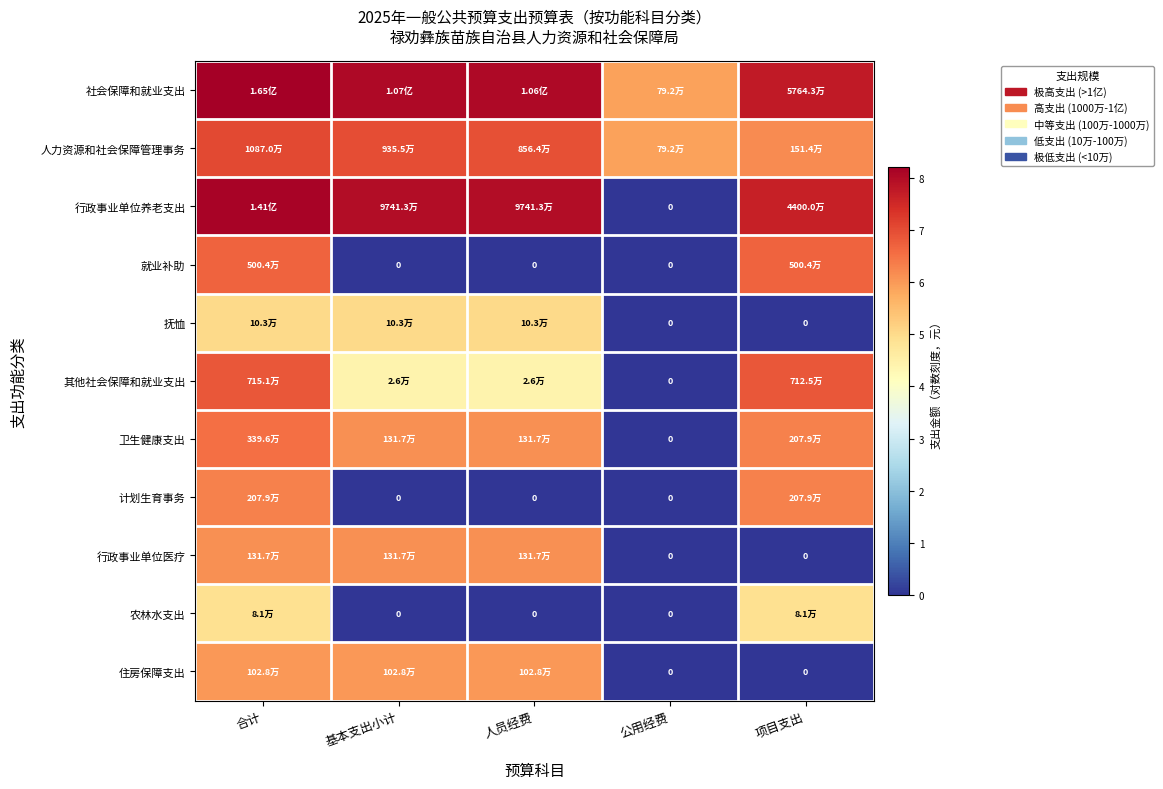

The value of 农林水支出 at 项目支出 is 4.9. True or false?

True